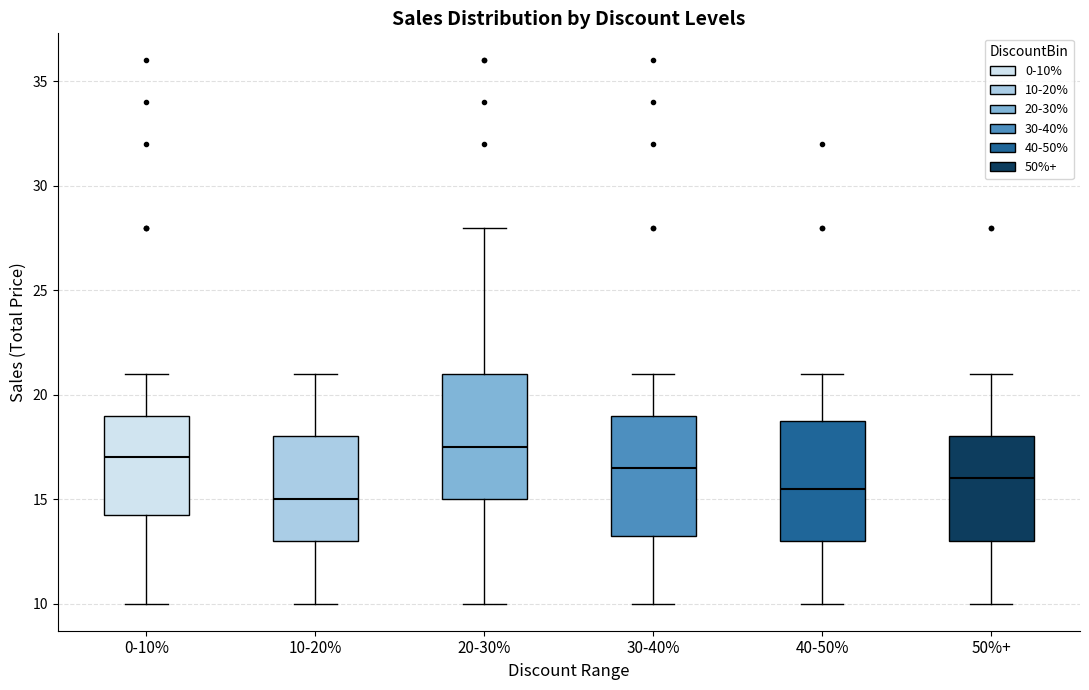

Reading left to right, transcribe this box plot: for each box, give where its median line is, the range the box spans, and where its two whiskers end, as read against the y-axis. The values are not printed on the chart, so give them approximately, as read against the axis.

0-10%: median 17.0, box 14.5 to 19.0, whiskers 10.0 to 21.0
10-20%: median 15.0, box 13.0 to 18.0, whiskers 10.0 to 21.0
20-30%: median 17.5, box 15.0 to 21.0, whiskers 10.0 to 28.0
30-40%: median 16.5, box 13.5 to 19.0, whiskers 10.0 to 21.0
40-50%: median 15.5, box 13.0 to 19.0, whiskers 10.0 to 21.0
50%+: median 16.0, box 13.0 to 18.0, whiskers 10.0 to 21.0